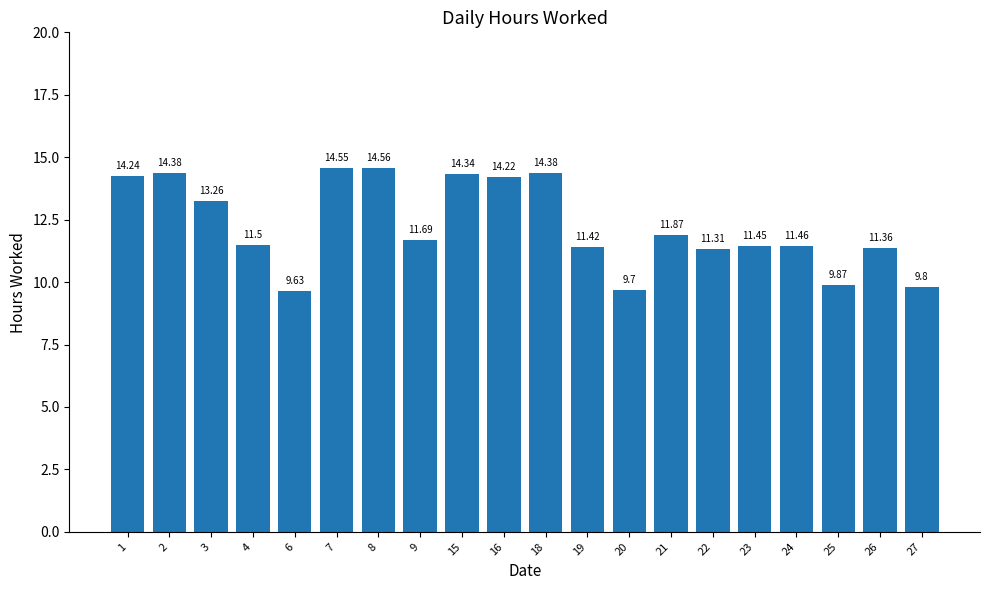

Where does the data first go above 11?

1